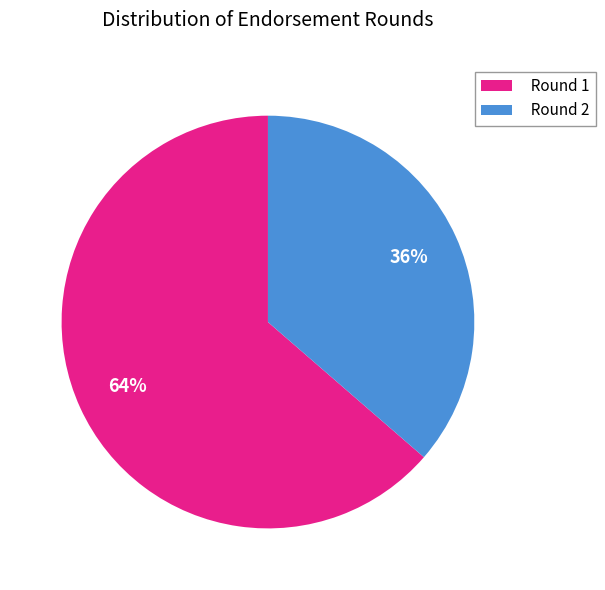

The Round 2 slice represents 19% of the pie. True or false?

False